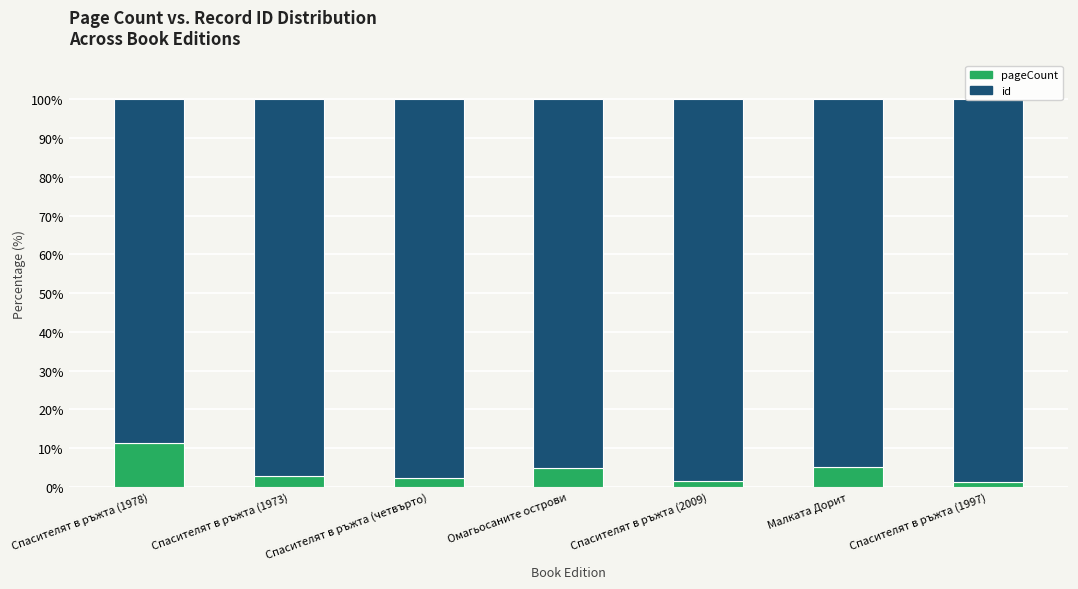

Is it true that pageCount equals 1.6 at Спасителят в ръжта (2009)?

True